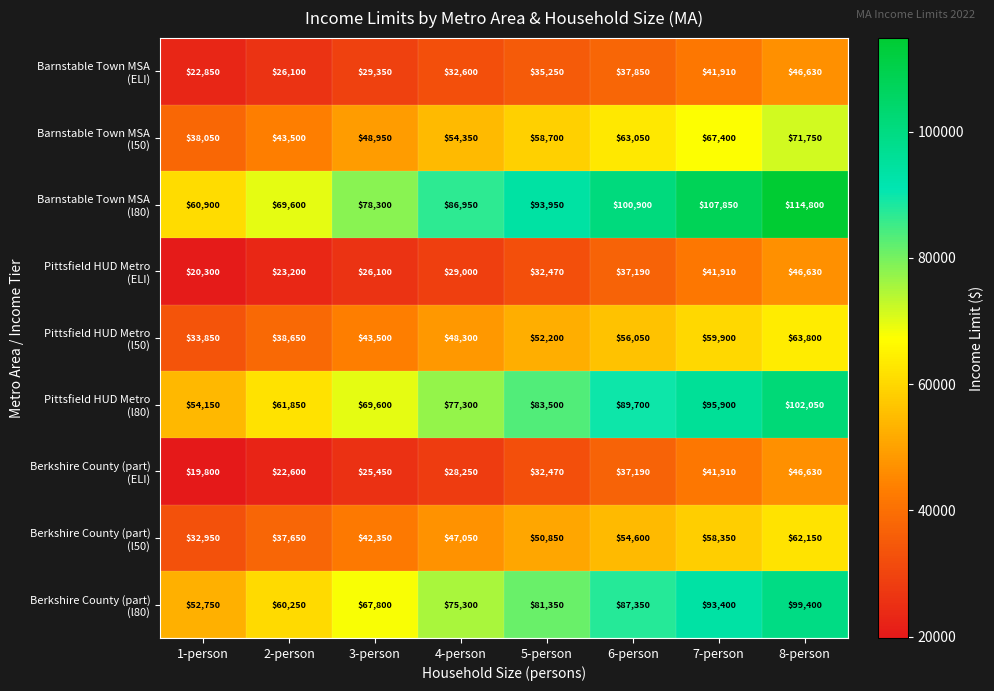

What is the total value across all series at 8-person?

653840